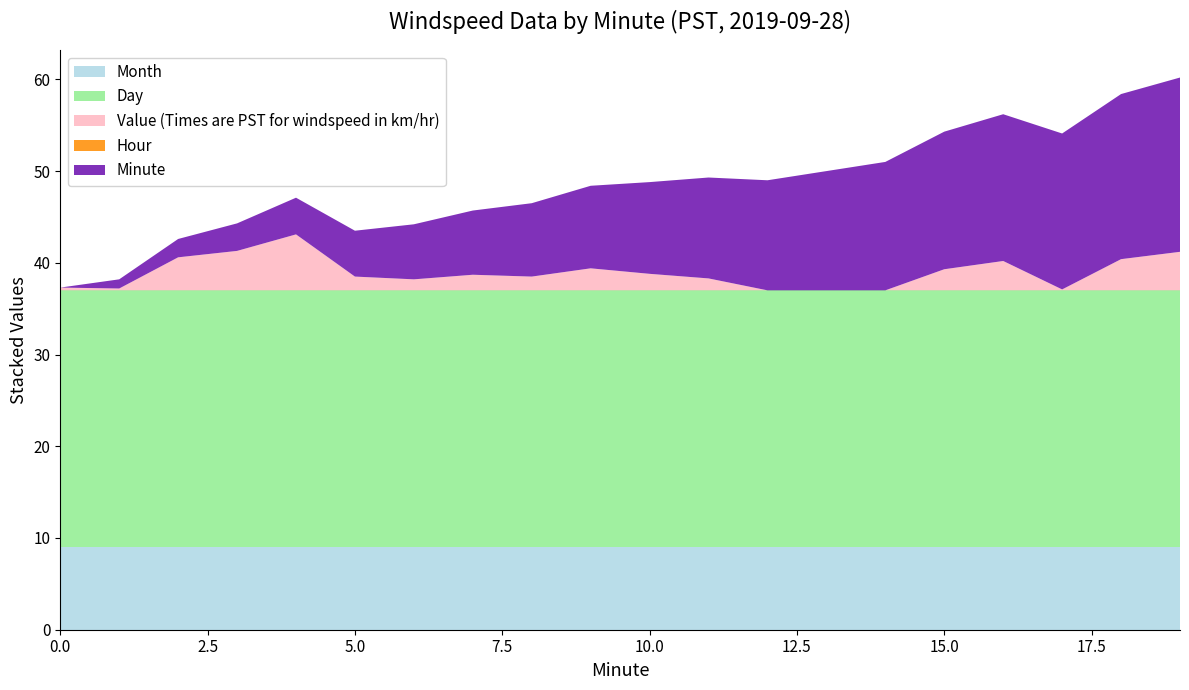

Reading left to right, extract all data points from this chart.

Minute: 0.0	1.0	2.0	3.0	4.0	5.0	6.0	7.0	8.0	9.0	10.0	11.0	12.0	13.0	14.0	15.0	16.0	17.0	18.0	19.0
Value (Times are PST for windspeed in km/hr): 0.3	0.2	3.6	4.3	6.1	1.5	1.2	1.7	1.5	2.4	1.8	1.3	0.0	0.0	0.0	2.3	3.2	0.1	3.4	4.2
Hour: 0.0	0.0	0.0	0.0	0.0	0.0	0.0	0.0	0.0	0.0	0.0	0.0	0.0	0.0	0.0	0.0	0.0	0.0	0.0	0.0
Day: 28.0	28.0	28.0	28.0	28.0	28.0	28.0	28.0	28.0	28.0	28.0	28.0	28.0	28.0	28.0	28.0	28.0	28.0	28.0	28.0
Month: 9.0	9.0	9.0	9.0	9.0	9.0	9.0	9.0	9.0	9.0	9.0	9.0	9.0	9.0	9.0	9.0	9.0	9.0	9.0	9.0